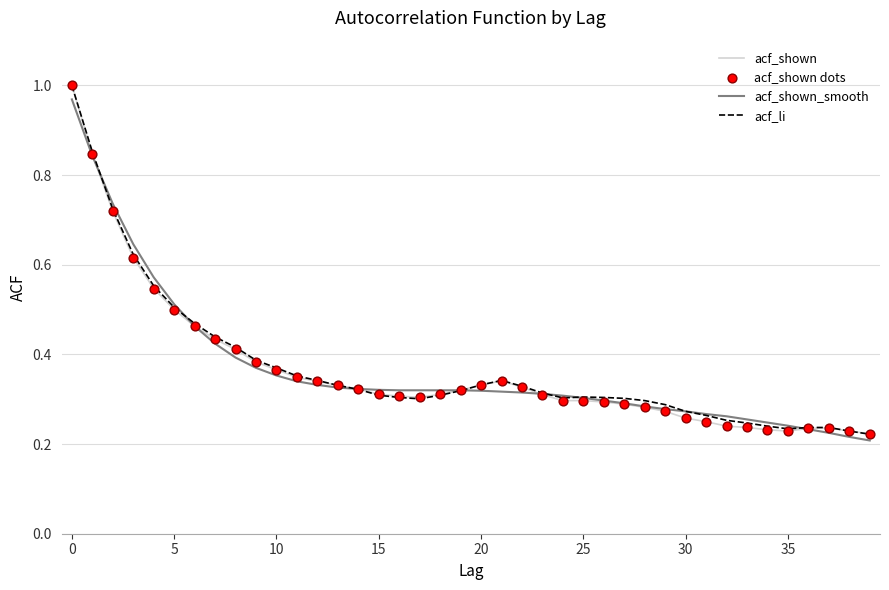

How many lines are shown in the chart?

3